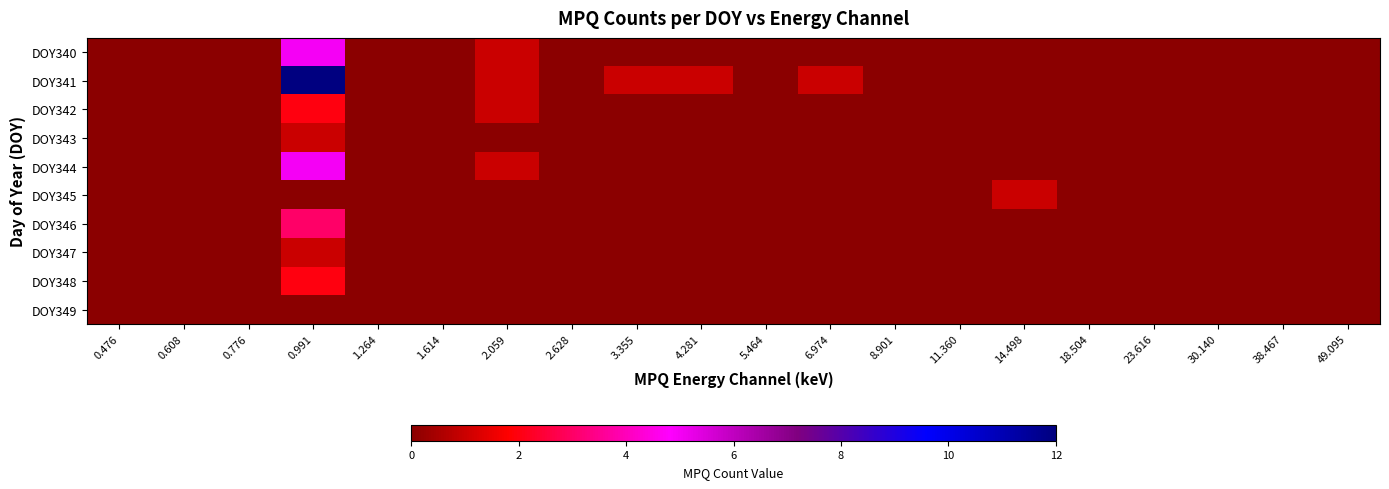

Reading left to right, what are all the values shown in this chart?

DOY340: 0.476=0	0.608=0	0.776=0	0.991=5	1.264=0	1.614=0	2.059=1	2.628=0	3.355=0	4.281=0	5.464=0	6.974=0	8.901=0	11.360=0	14.498=0	18.504=0	23.616=0	30.140=0	38.467=0	49.095=0
DOY341: 0.476=0	0.608=0	0.776=0	0.991=12	1.264=0	1.614=0	2.059=1	2.628=0	3.355=1	4.281=1	5.464=0	6.974=1	8.901=0	11.360=0	14.498=0	18.504=0	23.616=0	30.140=0	38.467=0	49.095=0
DOY342: 0.476=0	0.608=0	0.776=0	0.991=2	1.264=0	1.614=0	2.059=1	2.628=0	3.355=0	4.281=0	5.464=0	6.974=0	8.901=0	11.360=0	14.498=0	18.504=0	23.616=0	30.140=0	38.467=0	49.095=0
DOY343: 0.476=0	0.608=0	0.776=0	0.991=1	1.264=0	1.614=0	2.059=0	2.628=0	3.355=0	4.281=0	5.464=0	6.974=0	8.901=0	11.360=0	14.498=0	18.504=0	23.616=0	30.140=0	38.467=0	49.095=0
DOY344: 0.476=0	0.608=0	0.776=0	0.991=5	1.264=0	1.614=0	2.059=1	2.628=0	3.355=0	4.281=0	5.464=0	6.974=0	8.901=0	11.360=0	14.498=0	18.504=0	23.616=0	30.140=0	38.467=0	49.095=0
DOY345: 0.476=0	0.608=0	0.776=0	0.991=0	1.264=0	1.614=0	2.059=0	2.628=0	3.355=0	4.281=0	5.464=0	6.974=0	8.901=0	11.360=0	14.498=1	18.504=0	23.616=0	30.140=0	38.467=0	49.095=0
DOY346: 0.476=0	0.608=0	0.776=0	0.991=3	1.264=0	1.614=0	2.059=0	2.628=0	3.355=0	4.281=0	5.464=0	6.974=0	8.901=0	11.360=0	14.498=0	18.504=0	23.616=0	30.140=0	38.467=0	49.095=0
DOY347: 0.476=0	0.608=0	0.776=0	0.991=1	1.264=0	1.614=0	2.059=0	2.628=0	3.355=0	4.281=0	5.464=0	6.974=0	8.901=0	11.360=0	14.498=0	18.504=0	23.616=0	30.140=0	38.467=0	49.095=0
DOY348: 0.476=0	0.608=0	0.776=0	0.991=2	1.264=0	1.614=0	2.059=0	2.628=0	3.355=0	4.281=0	5.464=0	6.974=0	8.901=0	11.360=0	14.498=0	18.504=0	23.616=0	30.140=0	38.467=0	49.095=0
DOY349: 0.476=0	0.608=0	0.776=0	0.991=0	1.264=0	1.614=0	2.059=0	2.628=0	3.355=0	4.281=0	5.464=0	6.974=0	8.901=0	11.360=0	14.498=0	18.504=0	23.616=0	30.140=0	38.467=0	49.095=0